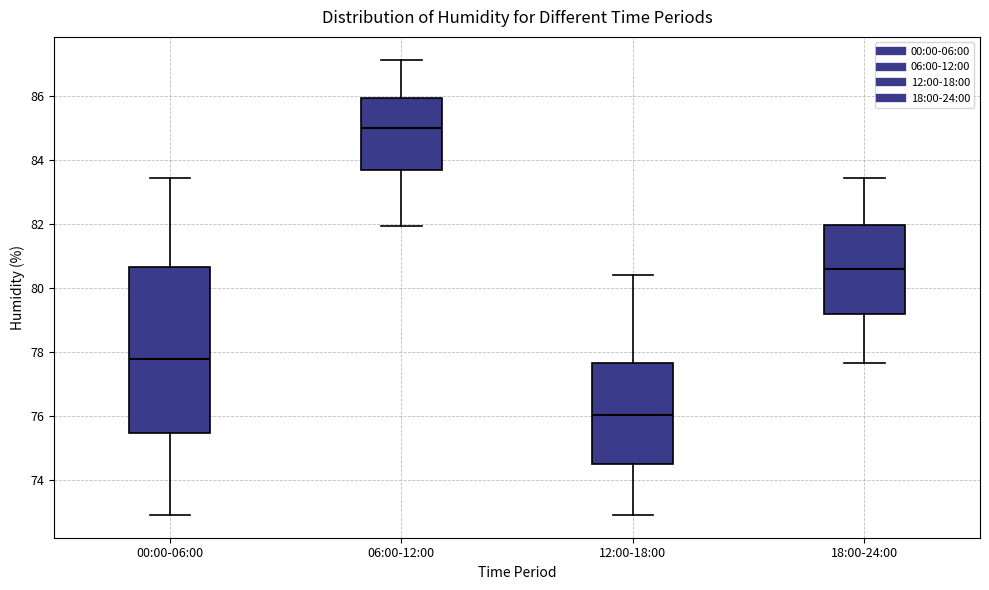

Reading left to right, read every box against the y-axis: the position of its median line, the range the box covers, and the ends of its whiskers. The values are not printed on the chart, so give them approximately, as read against the axis.

00:00-06:00: median 77.8, box 75.4 to 80.6, whiskers 73.0 to 83.4
06:00-12:00: median 85.0, box 83.8 to 86.0, whiskers 82.0 to 87.2
12:00-18:00: median 76.0, box 74.4 to 77.6, whiskers 73.0 to 80.4
18:00-24:00: median 80.6, box 79.2 to 82.0, whiskers 77.6 to 83.4